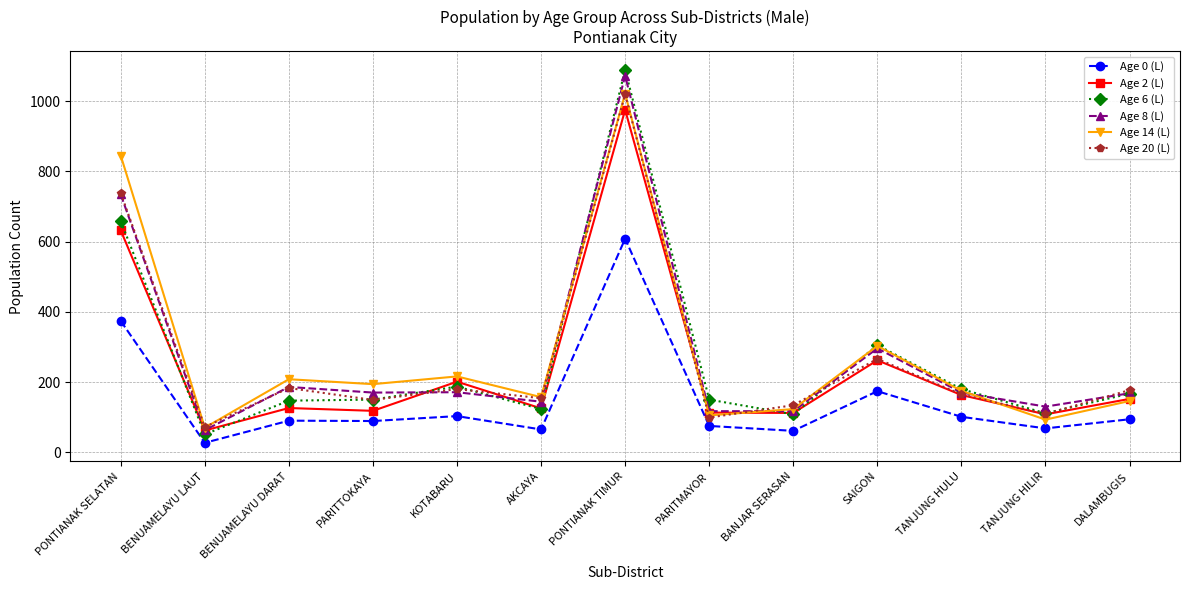

Is the value of Age 14 (L) at BENUAMELAYU LAUT greater than the value of Age 8 (L) at TANJUNG HULU?

No